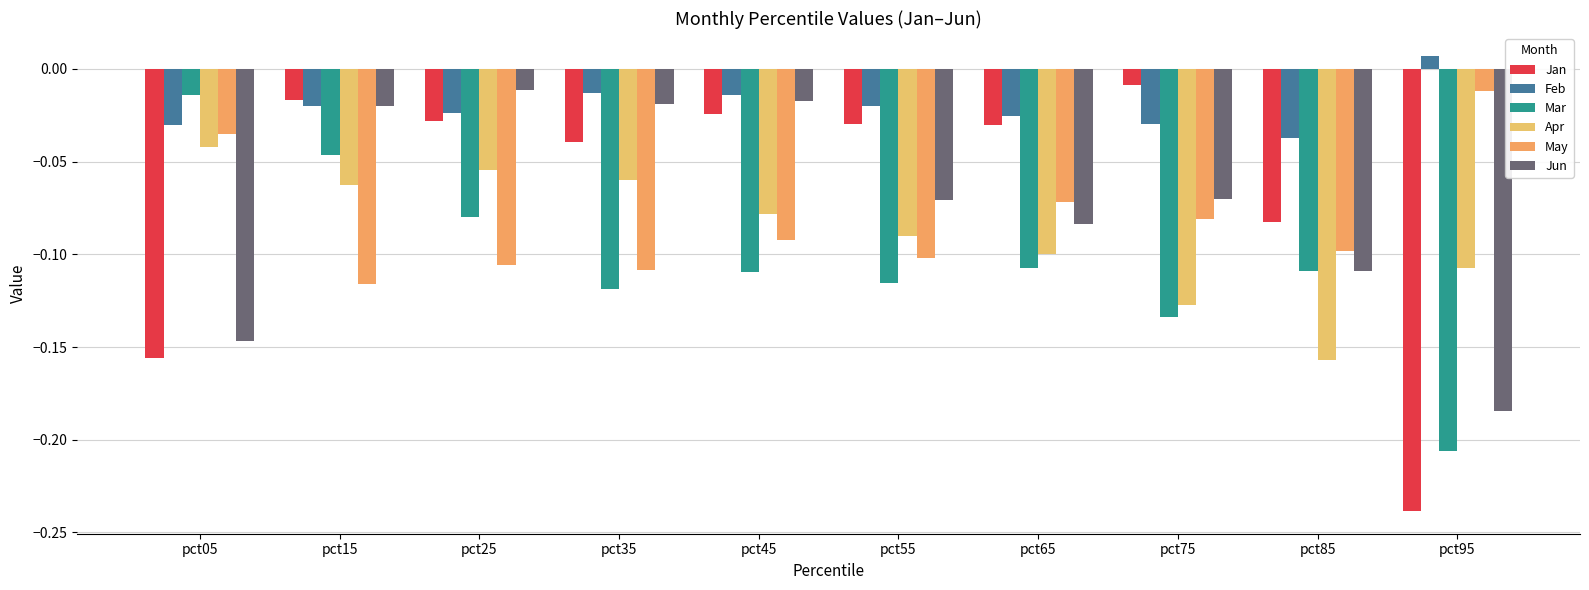

What is the sum of all Jun values?

-0.7